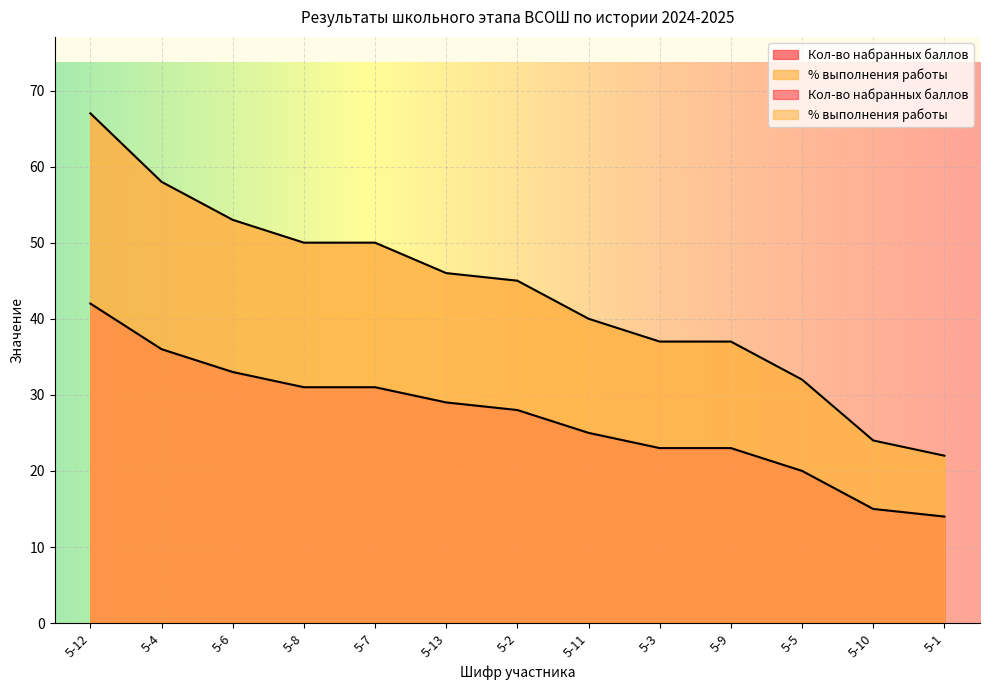

What value does the Кол-во набранных баллов series have at 5-1, to the nearest 5?

15